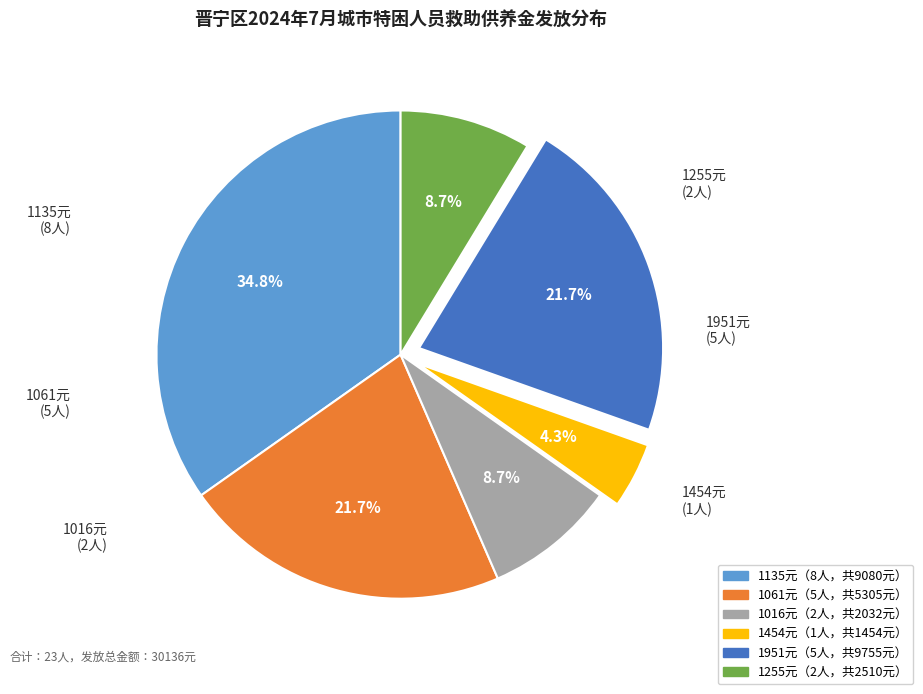

Count the number of slices in the pie.

6